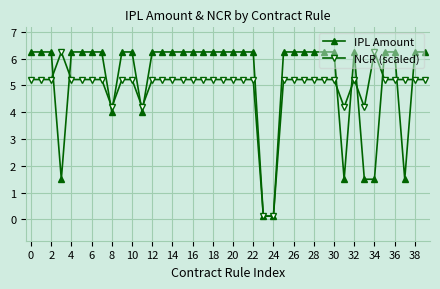

At how many categories does at least one series exceed 3?

38